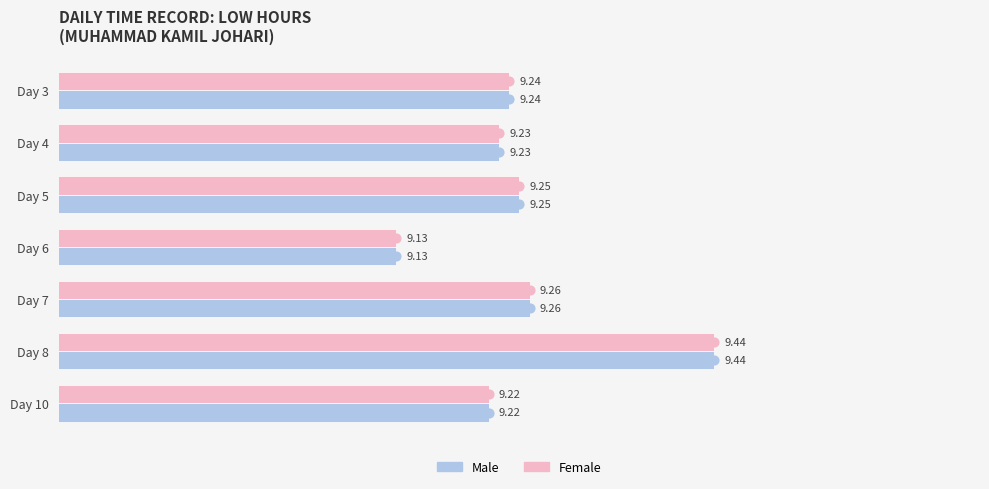

What is the sum of all Female values?

64.8